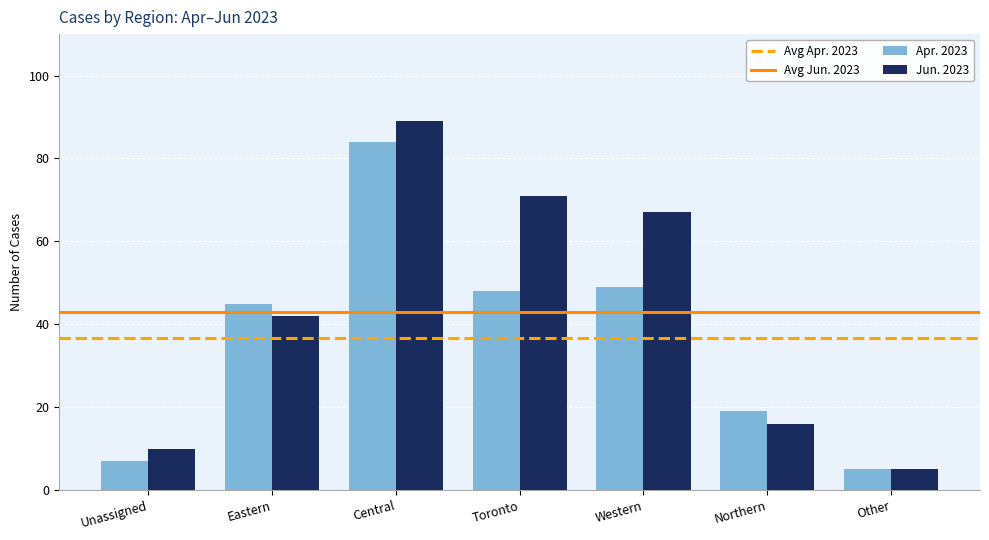

Is the value of Jun. 2023 at Other greater than the value of Apr. 2023 at Central?

No